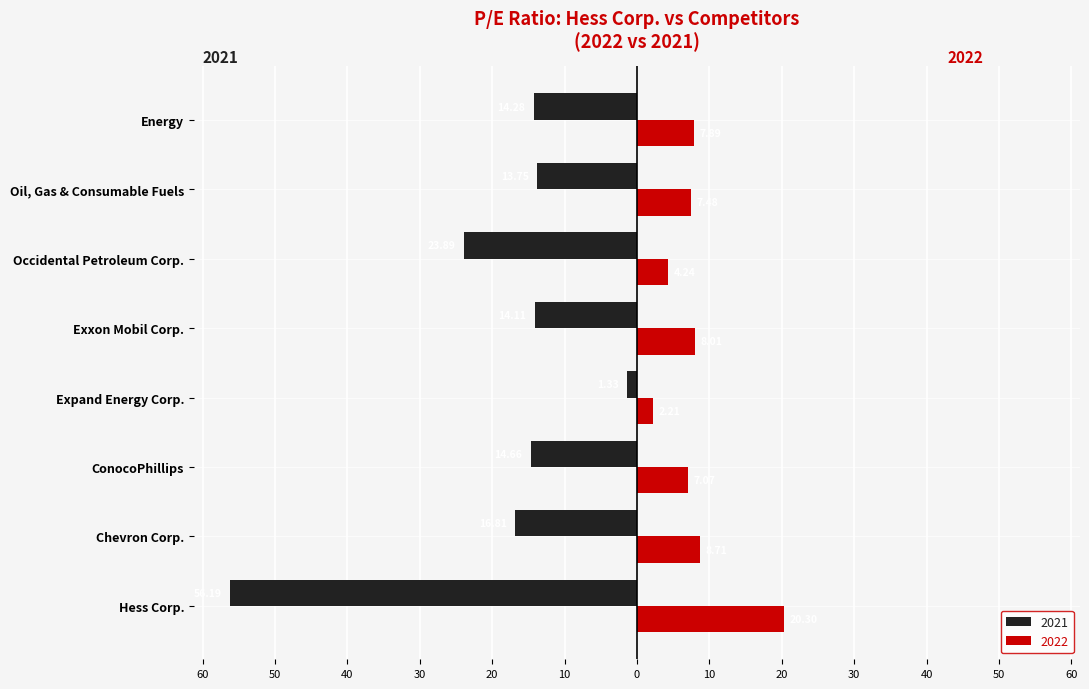

What are all the series names shown in the legend?

2021, 2022